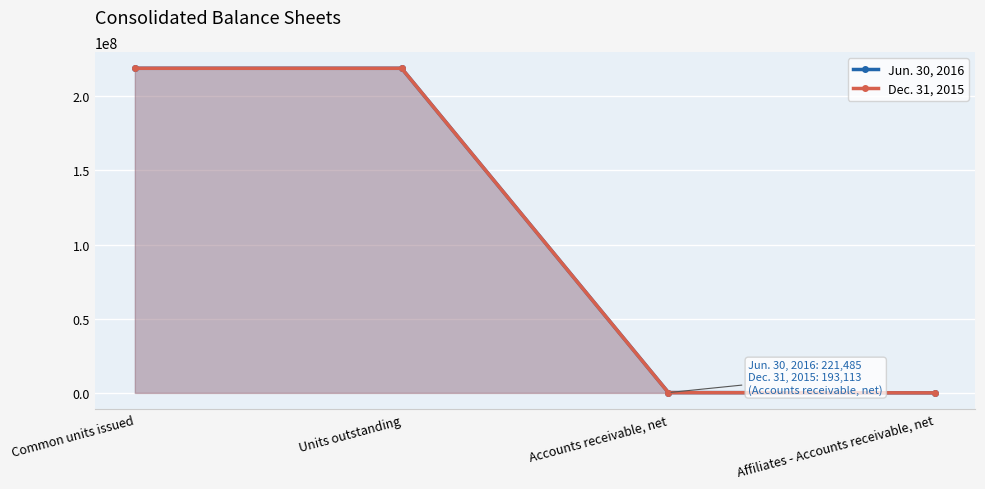

Reading left to right, list all the values displayed in this chart.

Jun. 30, 2016: 218922303	218922303	221485	81000
Dec. 31, 2015: 218919380	218919380	193113	42500